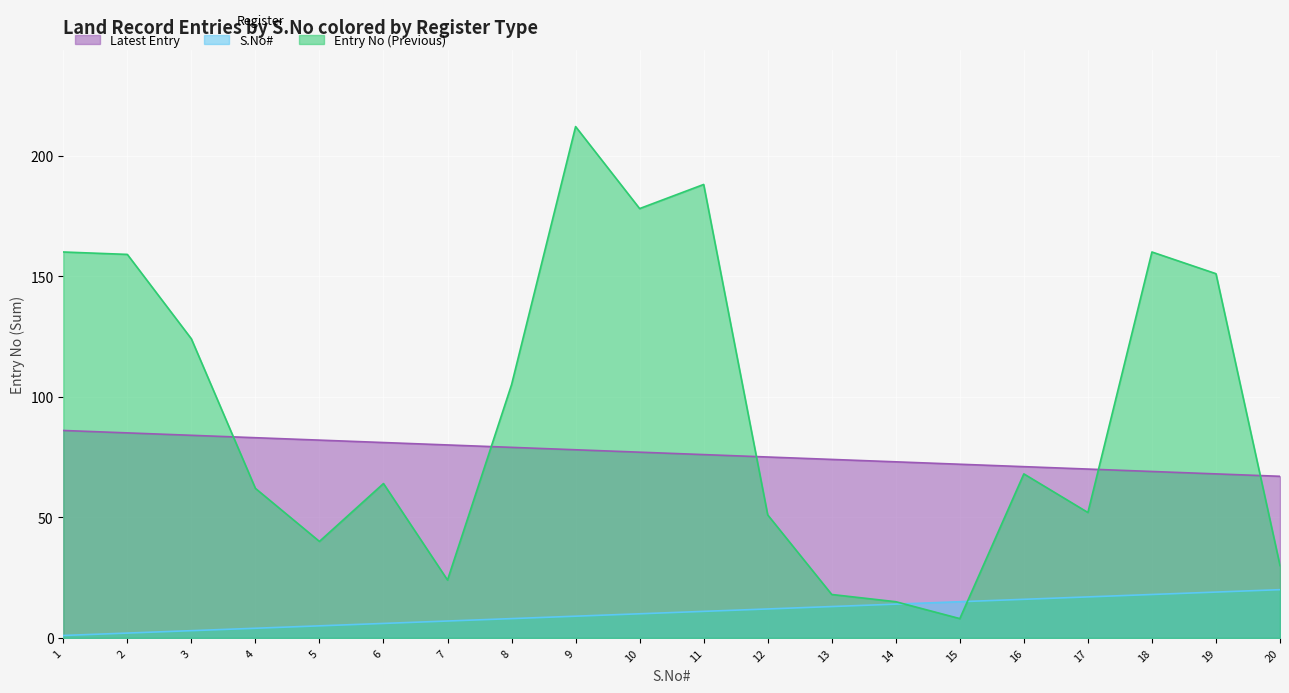

The Latest Entry series shows 30 at 20. True or false?

False